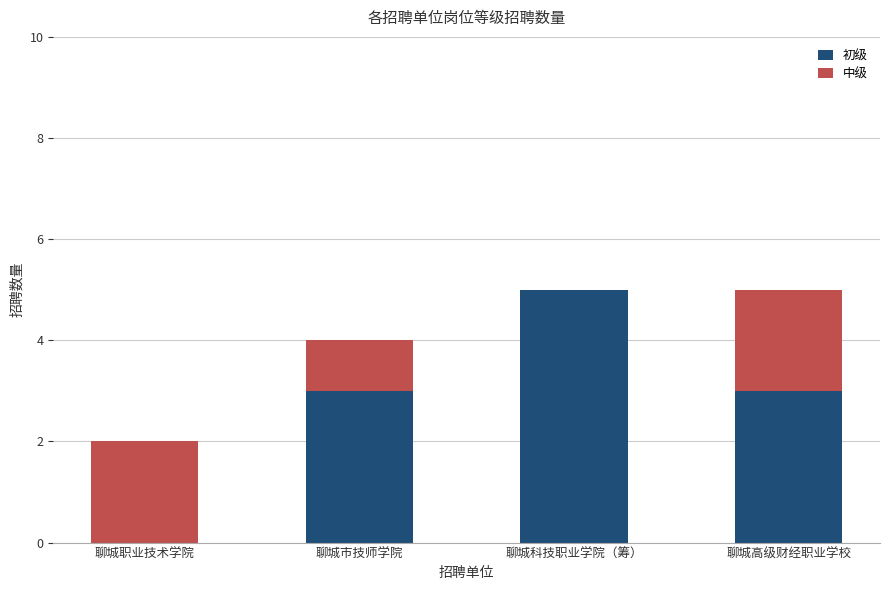

The 初级 series shows 3 at 聊城市技师学院. True or false?

True